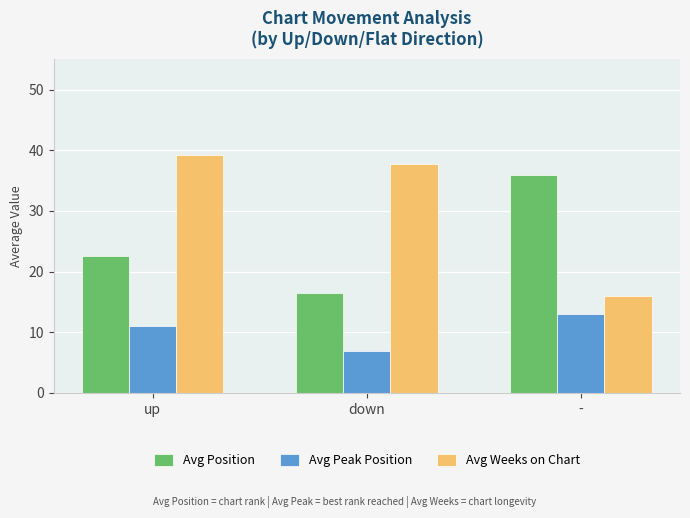

What is the highest value of the Avg Weeks on Chart series?

39.2